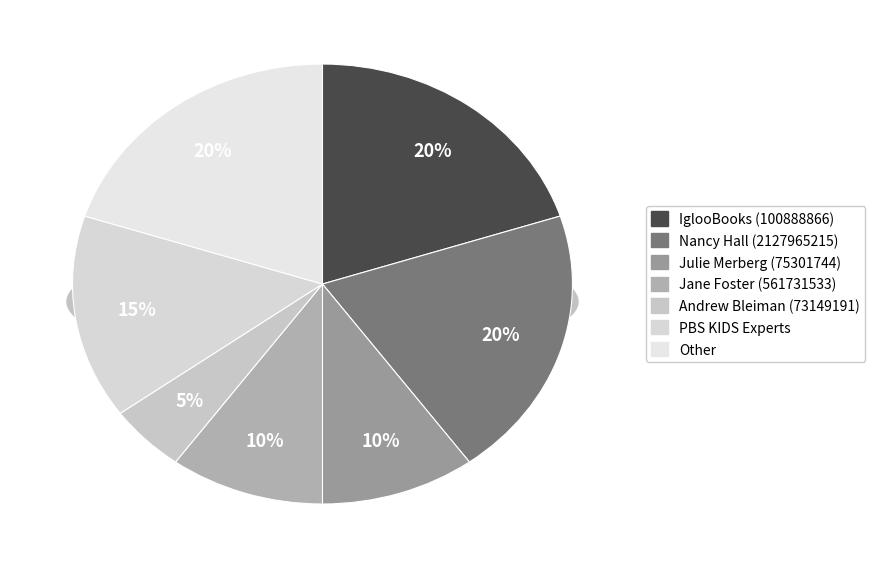

To the nearest percent, what portion does Jane Foster (561731533) represent?

10%